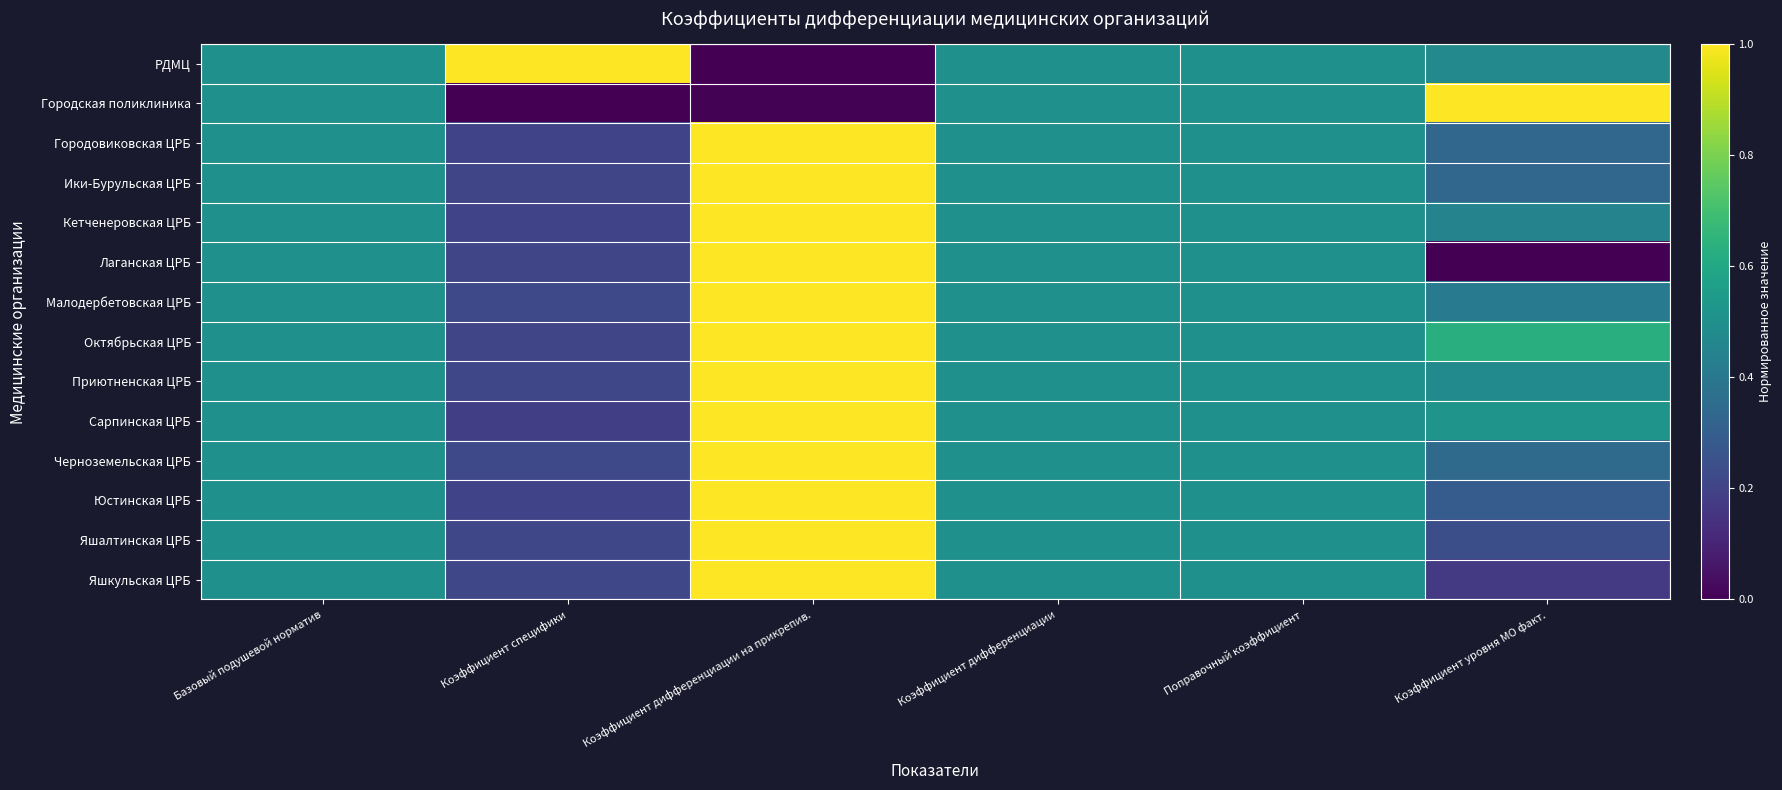

Reading right to left, transcribe all the data shown in this chart.

РДМЦ: Коэффициент уровня МО факт.=0.5	Поправочный коэффициент=0.5	Коэффициент дифференциации=0.5	Коэффициент дифференциации на прикрепив.=0.0	Коэффициент специфики=1.0	Базовый подушевой норматив=0.5
Городская поликлиника: Коэффициент уровня МО факт.=1.0	Поправочный коэффициент=0.5	Коэффициент дифференциации=0.5	Коэффициент дифференциации на прикрепив.=0.0	Коэффициент специфики=0.0	Базовый подушевой норматив=0.5
Городовиковская ЦРБ: Коэффициент уровня МО факт.=0.3	Поправочный коэффициент=0.5	Коэффициент дифференциации=0.5	Коэффициент дифференциации на прикрепив.=1.0	Коэффициент специфики=0.2	Базовый подушевой норматив=0.5
Ики-Бурульская ЦРБ: Коэффициент уровня МО факт.=0.3	Поправочный коэффициент=0.5	Коэффициент дифференциации=0.5	Коэффициент дифференциации на прикрепив.=1.0	Коэффициент специфики=0.2	Базовый подушевой норматив=0.5
Кетченеровская ЦРБ: Коэффициент уровня МО факт.=0.4	Поправочный коэффициент=0.5	Коэффициент дифференциации=0.5	Коэффициент дифференциации на прикрепив.=1.0	Коэффициент специфики=0.2	Базовый подушевой норматив=0.5
Лаганская ЦРБ: Коэффициент уровня МО факт.=0.0	Поправочный коэффициент=0.5	Коэффициент дифференциации=0.5	Коэффициент дифференциации на прикрепив.=1.0	Коэффициент специфики=0.2	Базовый подушевой норматив=0.5
Малодербетовская ЦРБ: Коэффициент уровня МО факт.=0.4	Поправочный коэффициент=0.5	Коэффициент дифференциации=0.5	Коэффициент дифференциации на прикрепив.=1.0	Коэффициент специфики=0.2	Базовый подушевой норматив=0.5
Октябрьская ЦРБ: Коэффициент уровня МО факт.=0.6	Поправочный коэффициент=0.5	Коэффициент дифференциации=0.5	Коэффициент дифференциации на прикрепив.=1.0	Коэффициент специфики=0.2	Базовый подушевой норматив=0.5
Приютненская ЦРБ: Коэффициент уровня МО факт.=0.5	Поправочный коэффициент=0.5	Коэффициент дифференциации=0.5	Коэффициент дифференциации на прикрепив.=1.0	Коэффициент специфики=0.2	Базовый подушевой норматив=0.5
Сарпинская ЦРБ: Коэффициент уровня МО факт.=0.5	Поправочный коэффициент=0.5	Коэффициент дифференциации=0.5	Коэффициент дифференциации на прикрепив.=1.0	Коэффициент специфики=0.2	Базовый подушевой норматив=0.5
Черноземельская ЦРБ: Коэффициент уровня МО факт.=0.3	Поправочный коэффициент=0.5	Коэффициент дифференциации=0.5	Коэффициент дифференциации на прикрепив.=1.0	Коэффициент специфики=0.2	Базовый подушевой норматив=0.5
Юстинская ЦРБ: Коэффициент уровня МО факт.=0.3	Поправочный коэффициент=0.5	Коэффициент дифференциации=0.5	Коэффициент дифференциации на прикрепив.=1.0	Коэффициент специфики=0.2	Базовый подушевой норматив=0.5
Яшалтинская ЦРБ: Коэффициент уровня МО факт.=0.2	Поправочный коэффициент=0.5	Коэффициент дифференциации=0.5	Коэффициент дифференциации на прикрепив.=1.0	Коэффициент специфики=0.2	Базовый подушевой норматив=0.5
Яшкульская ЦРБ: Коэффициент уровня МО факт.=0.2	Поправочный коэффициент=0.5	Коэффициент дифференциации=0.5	Коэффициент дифференциации на прикрепив.=1.0	Коэффициент специфики=0.2	Базовый подушевой норматив=0.5